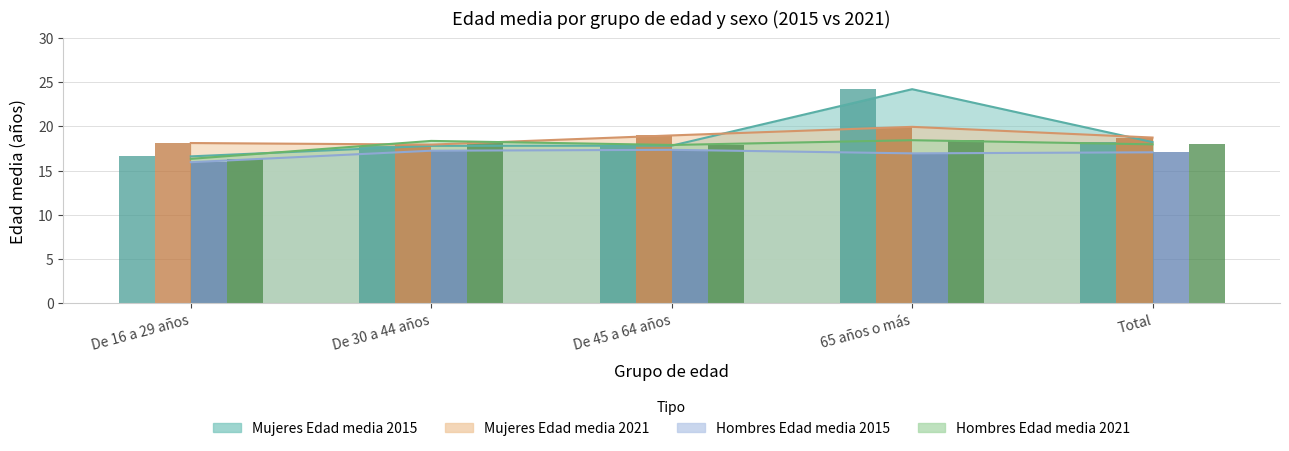

At which label does Mujeres Edad media 2015 first exceed 17?

De 30 a 44 años